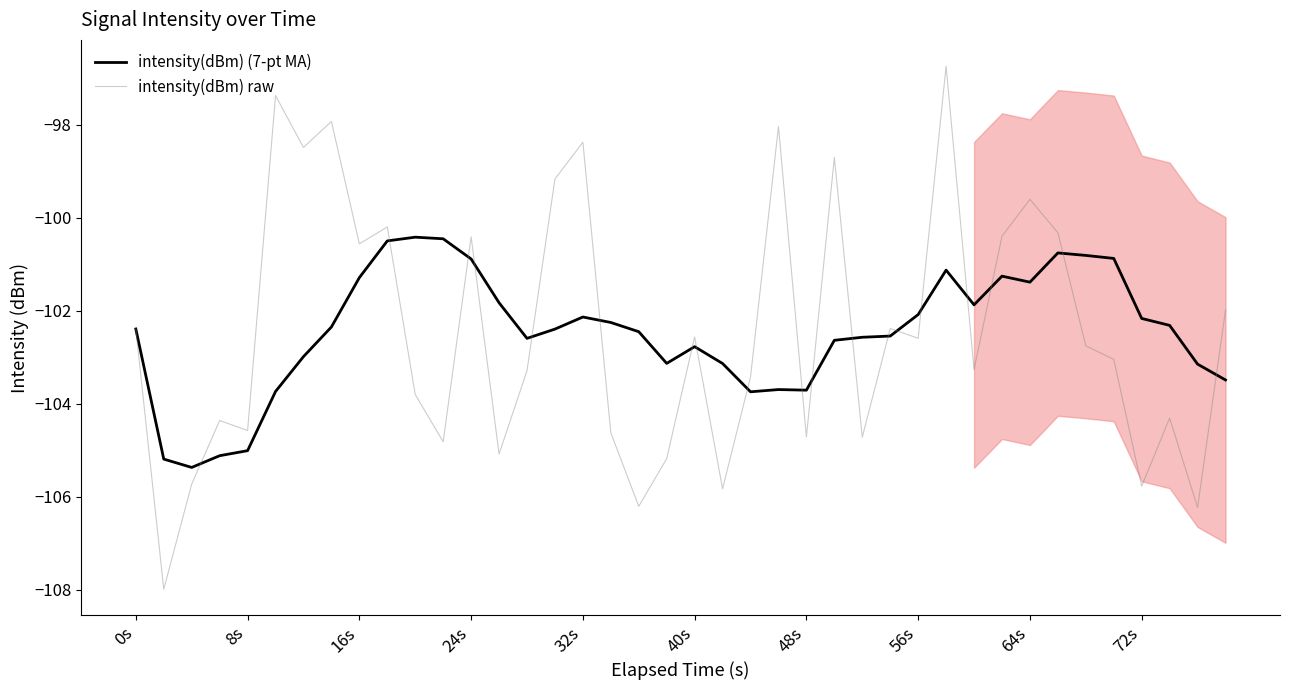

In intensity(dBm) raw, how many points are lower than both neighbors (excluding endpoints)?

14